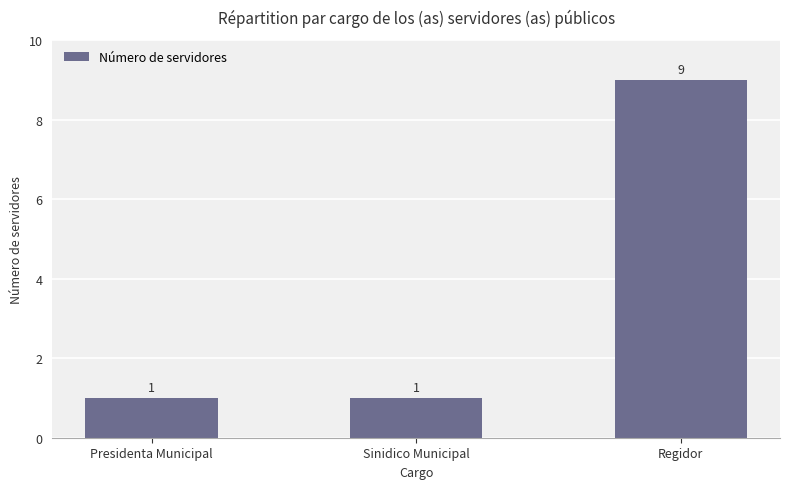

What is the difference between the values at Regidor and Sinidico Municipal?

8